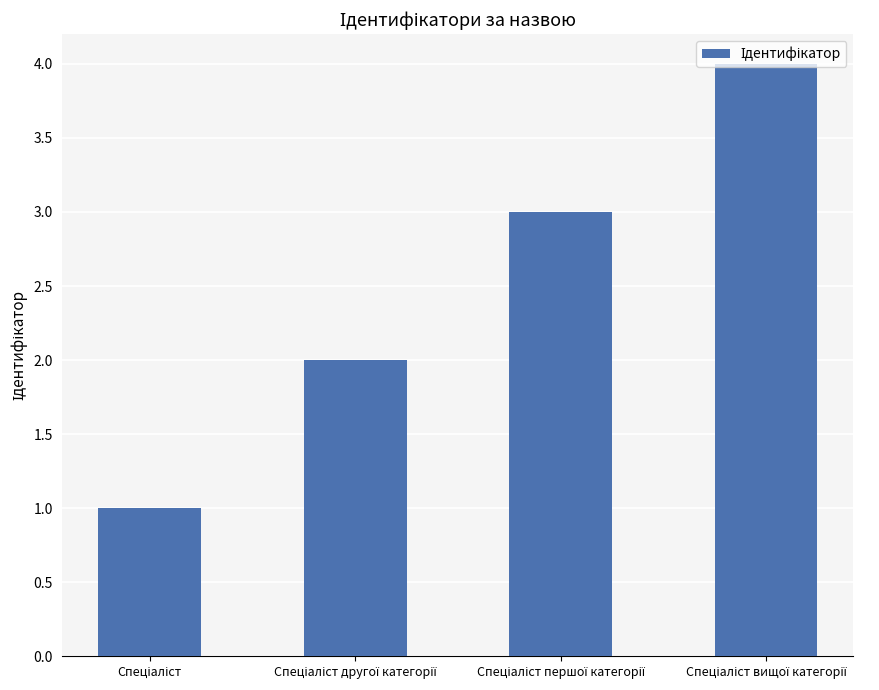

What is the sum of all values?

10